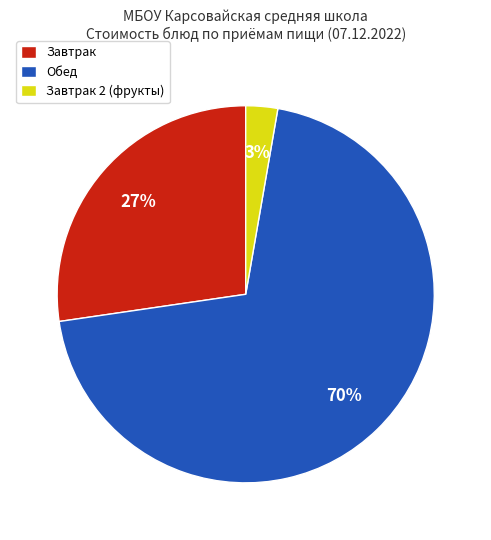

The Завтрак 2 (фрукты) slice represents 15% of the pie. True or false?

False